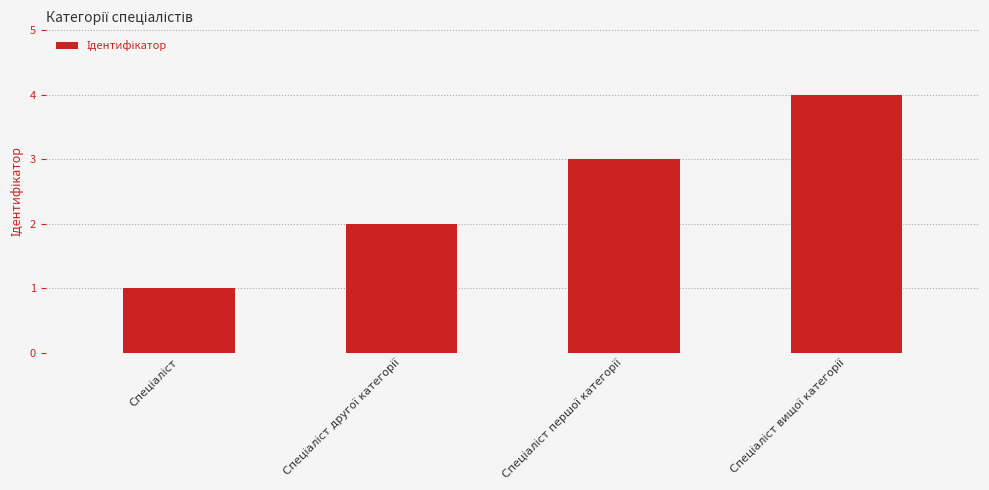

What is the difference between the second highest and minimum values?

2